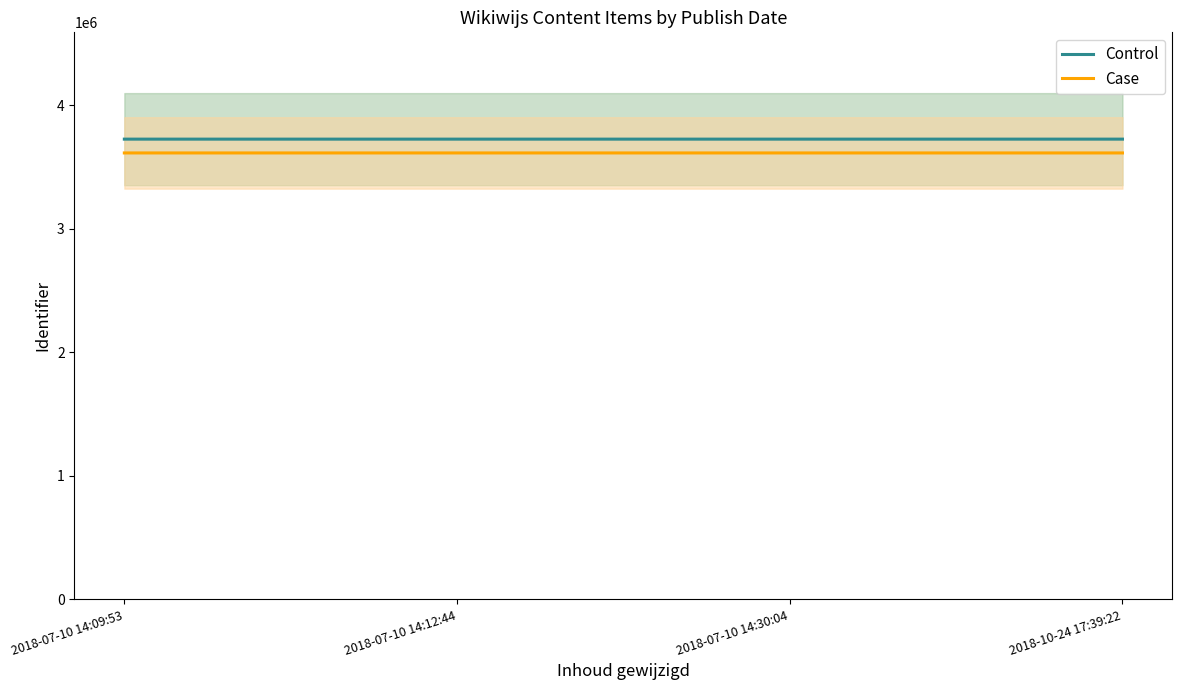

At which category does the chart reach its peak across all series?

2018-07-10 14:12:44